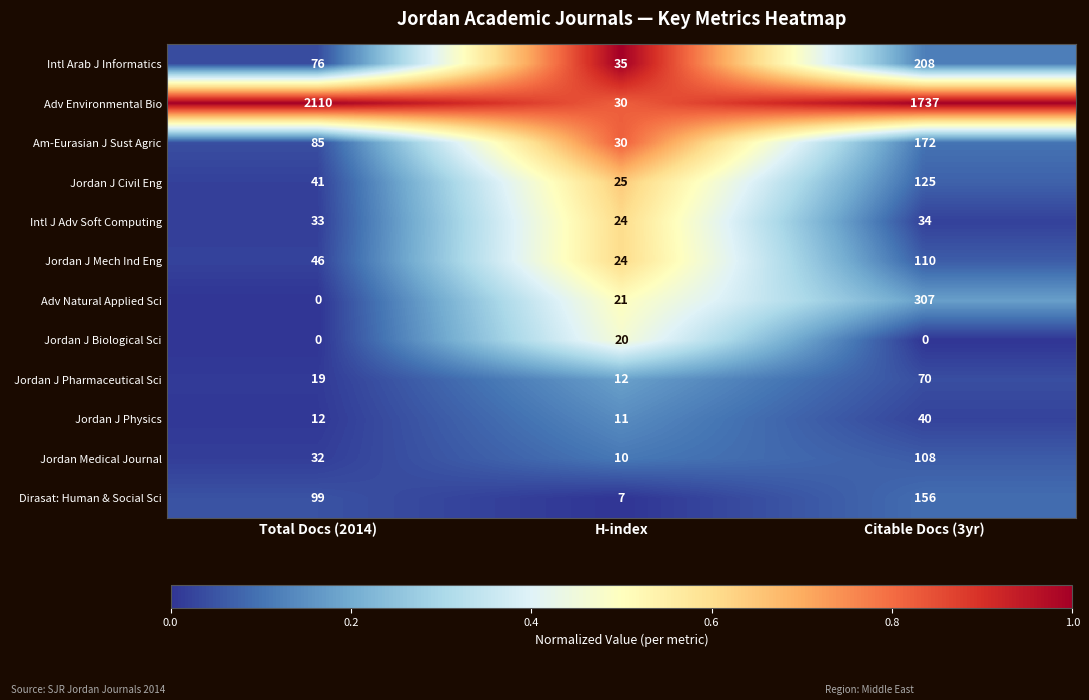

How many data points in Intl J Adv Soft Computing are less than 33?

1